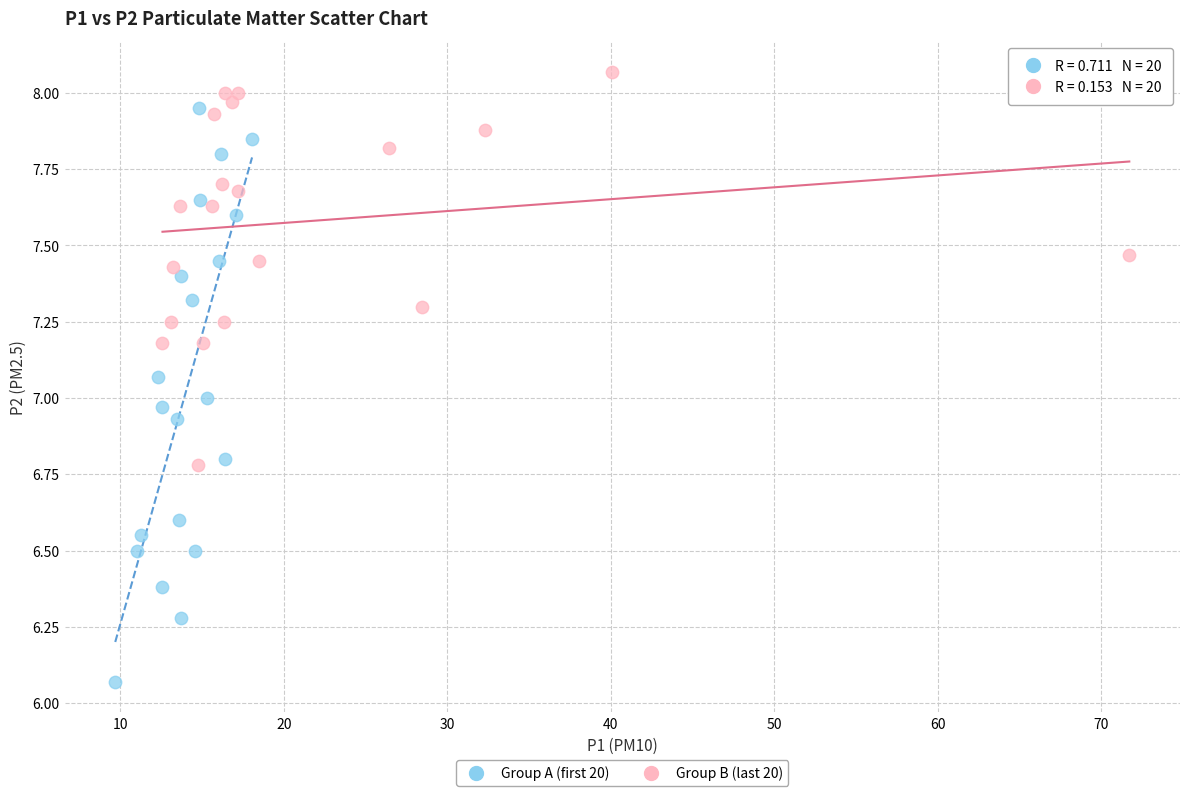

What are all the series names shown in the legend?

Group A (first 20), Group B (last 20)